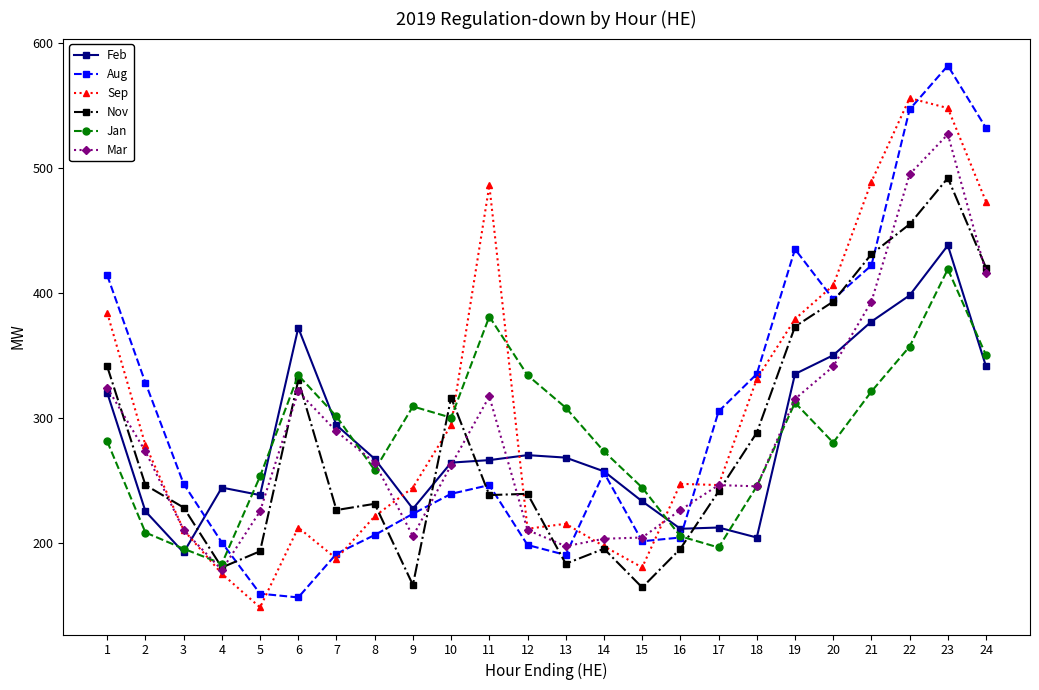

At which category does Sep reach its first local peak?

6